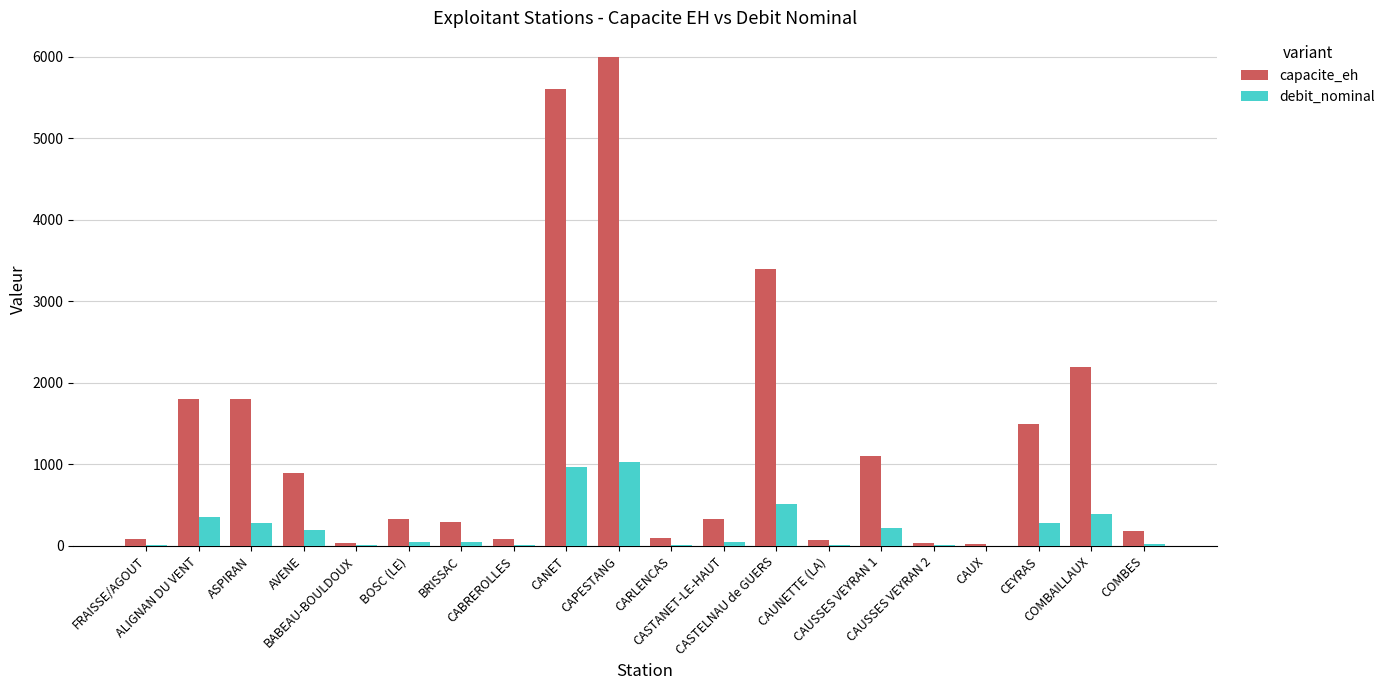

At which category is the sum across all series the highest?

CAPESTANG